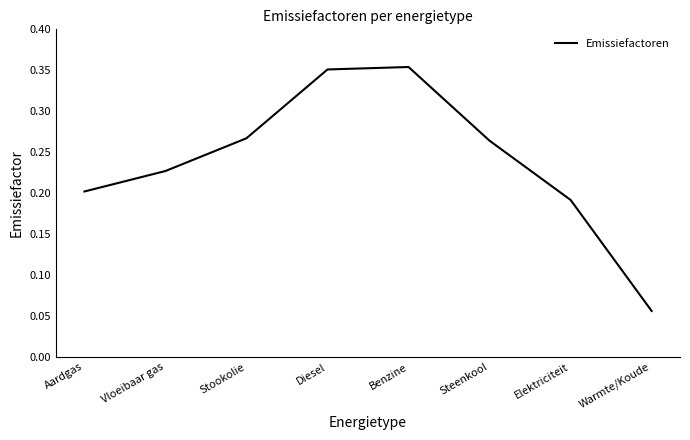

What position from the left is Warmte/Koude?

8